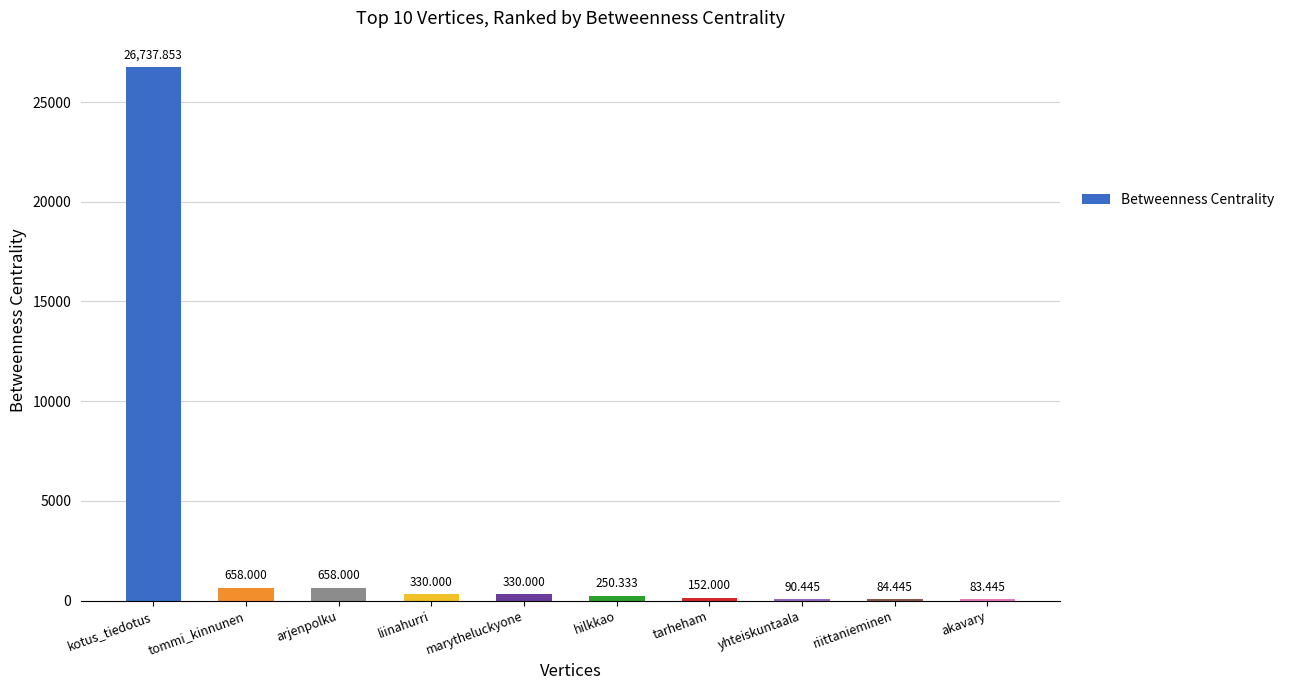

Reading right to left, what are all the values shown in this chart?

83.4	84.4	90.4	152.0	250.3	330.0	330.0	658.0	658.0	26737.9